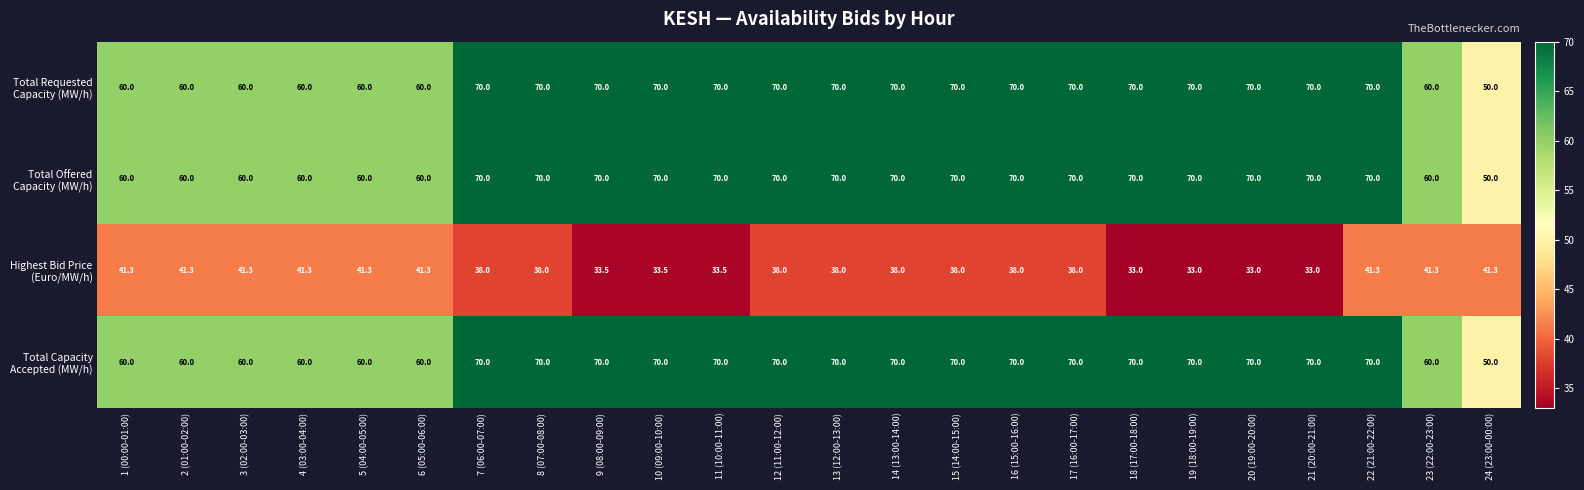

At how many categories does at least one series exceed 62?

16